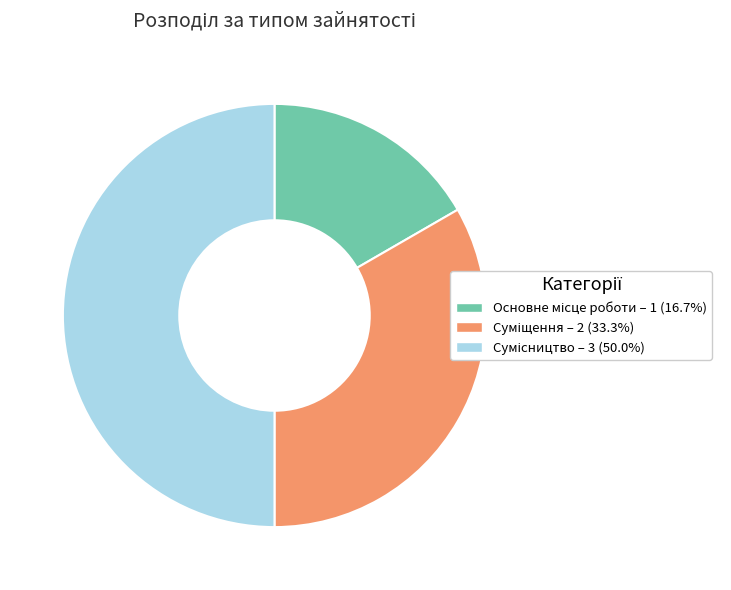

To the nearest percent, what is the difference between the largest and smallest slice percentages?

33%